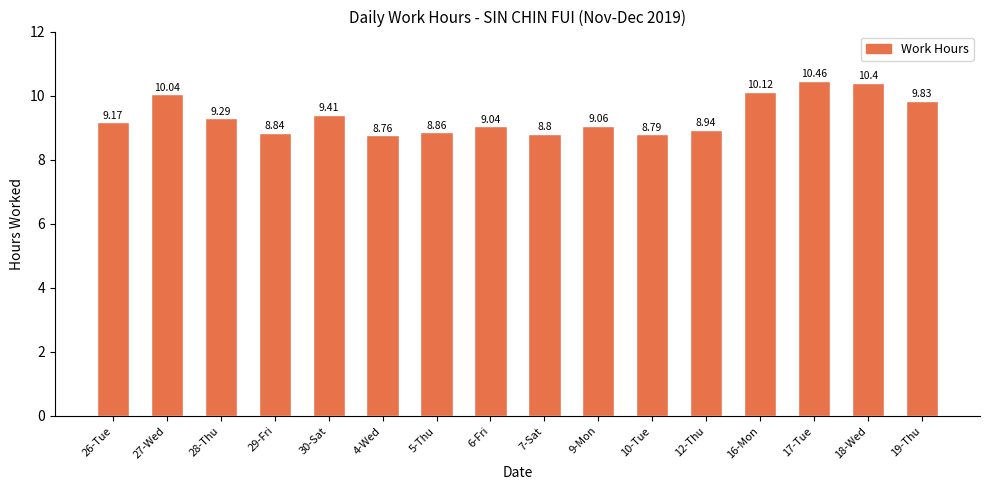

Are the bars horizontal?

No